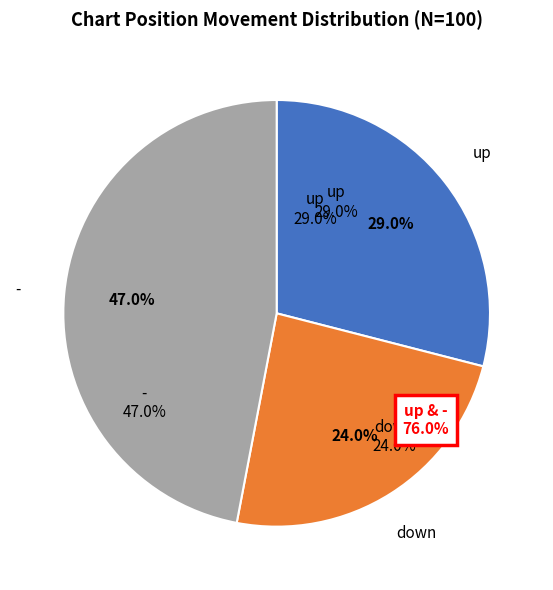

What is the total percentage of down and up?

53.0%